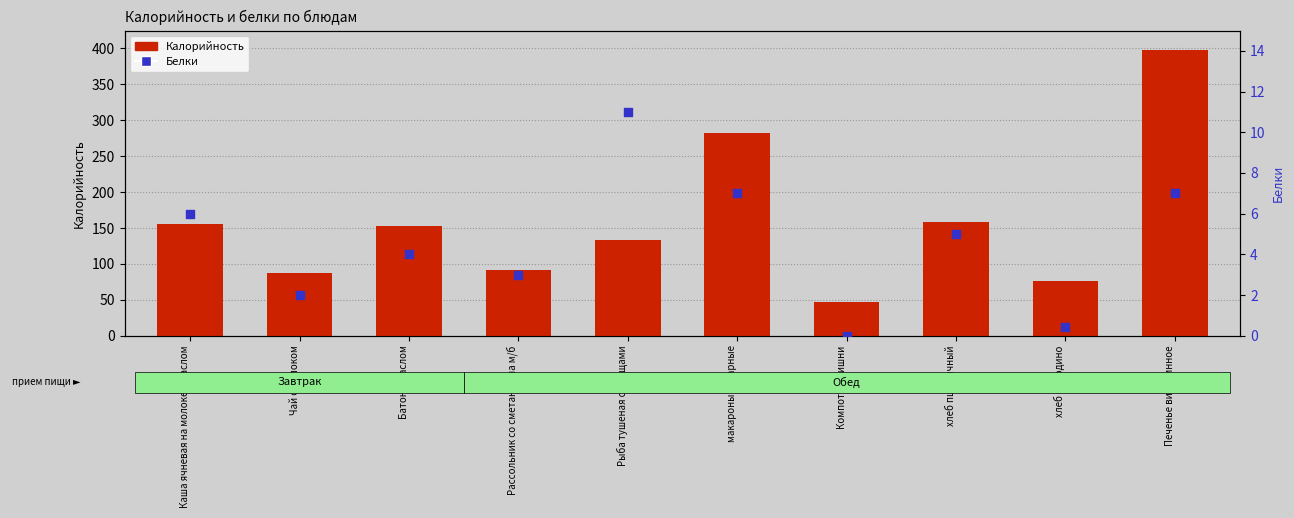

At which category is the sum across all series the highest?

Печенье витаминное